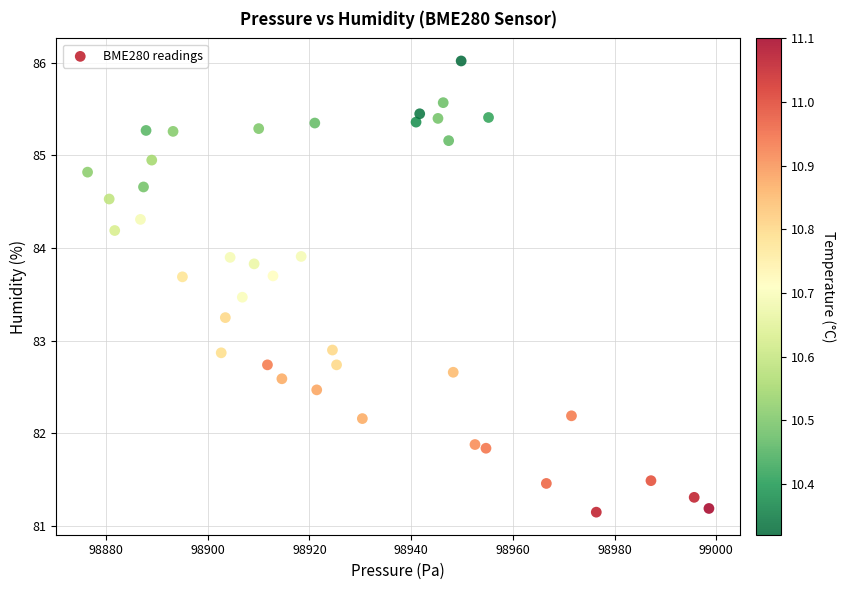

What is the range of X values (max minus min)?

122.2